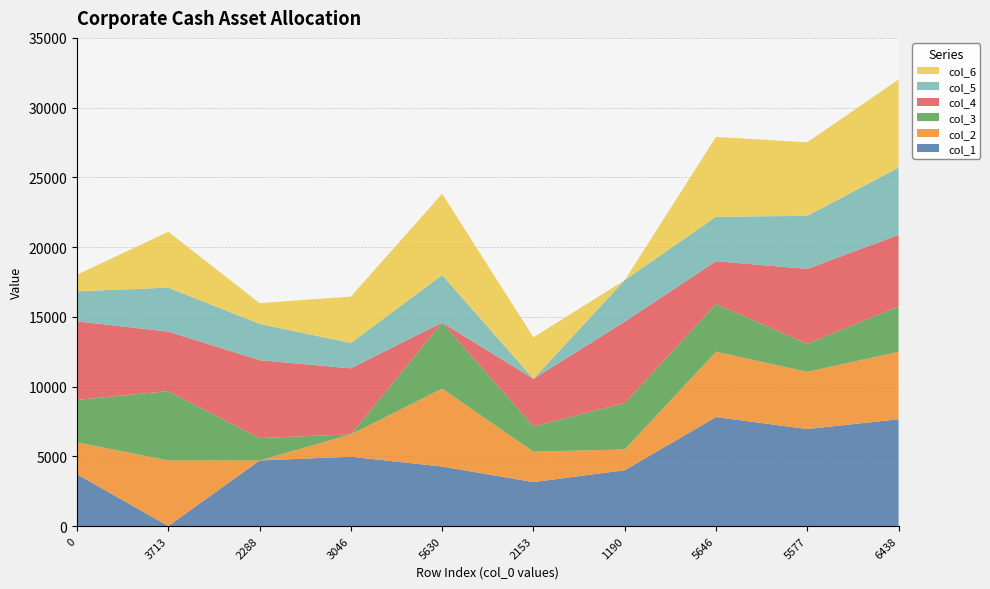

Reading left to right, list all the values displayed in this chart.

col_1: 3713	0	4703	4970	4267	3154	4005	7813	6956	7656
col_2: 2288	4703	0	1604	5586	2177	1487	4685	4103	4836
col_3: 3046	4970	1604	0	4734	1816	3328	3426	2004	3261
col_4: 5630	4267	5586	4734	0	3409	5832	3064	5376	5127
col_5: 2153	3154	2604	1816	3409	0	2978	3189	3802	4821
col_6: 1190	4005	1487	3328	5832	2978	0	5726	5270	6317